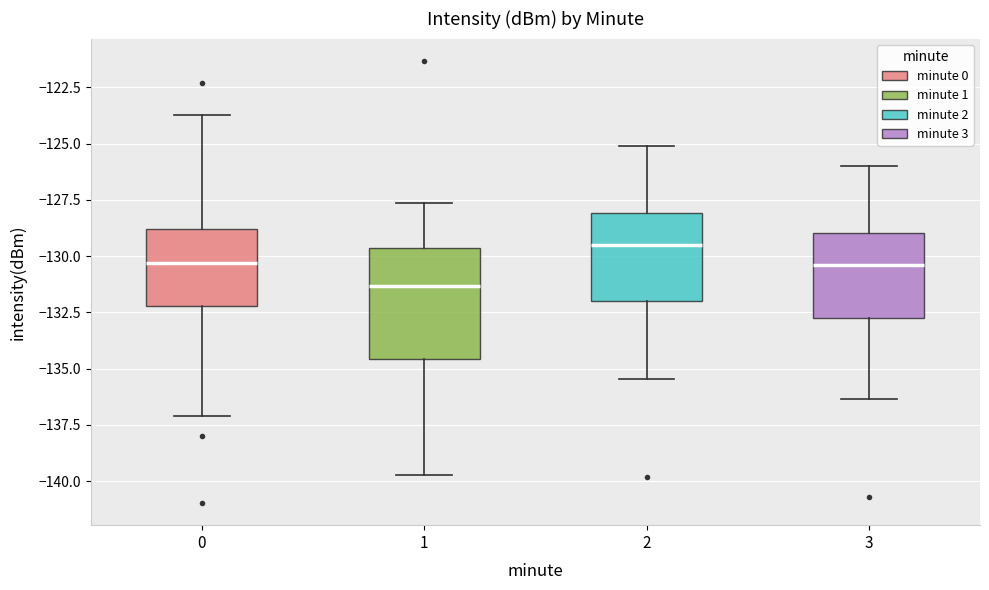

Comparing the boxes themselves (not the whiskers), which one is the tallest?

1